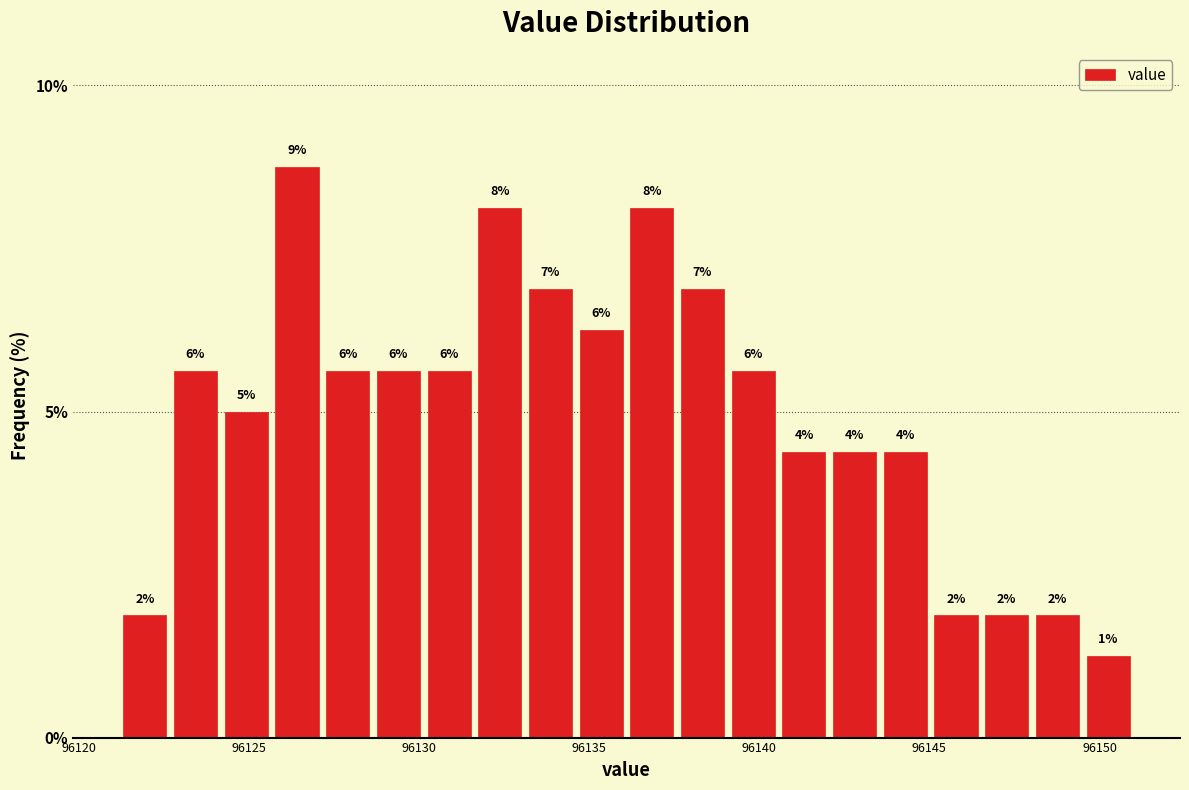

Read against the x-axis, roughly where is the centre of the tallest bar?

96126.5